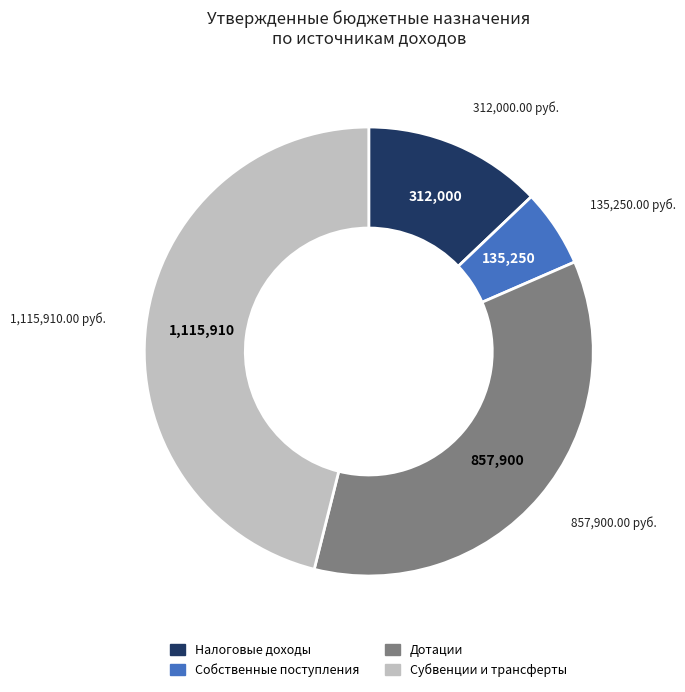

Does any single category account for the majority?

No